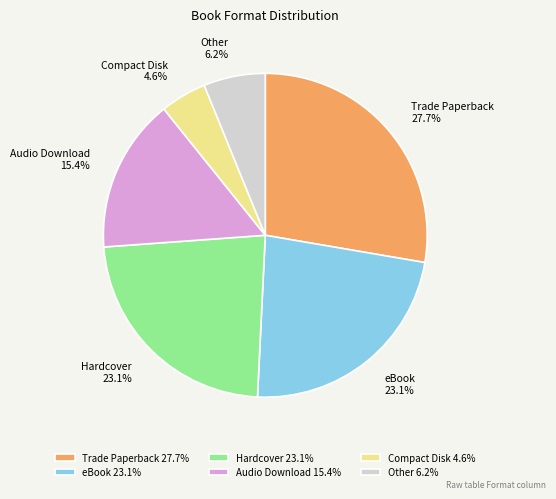

Do Trade Paperback and Compact Disk together represent more than half of the pie?

No